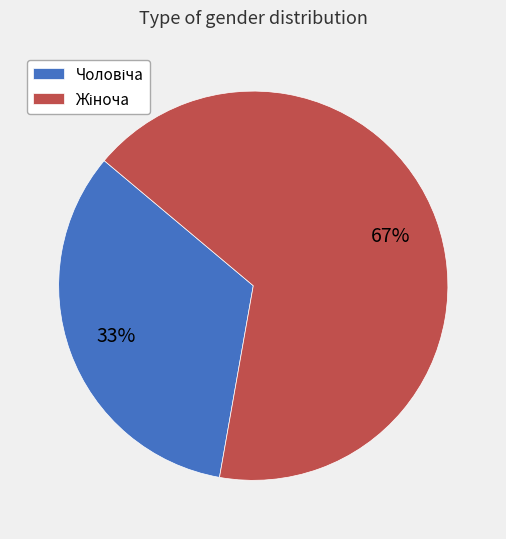

To the nearest percent, what is the combined percentage of Чоловіча and Жіноча?

100%